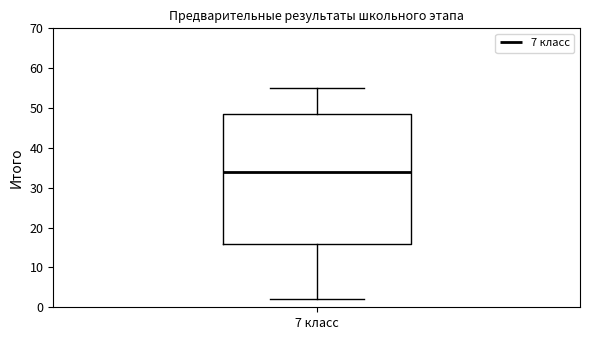

Transcribe this box plot: give where the median line is, the range the box spans, and where the two whiskers end, as read against the y-axis. The values are not printed on the chart, so give them approximately, as read against the axis.

median 34, box 16 to 49, whiskers 2 to 55